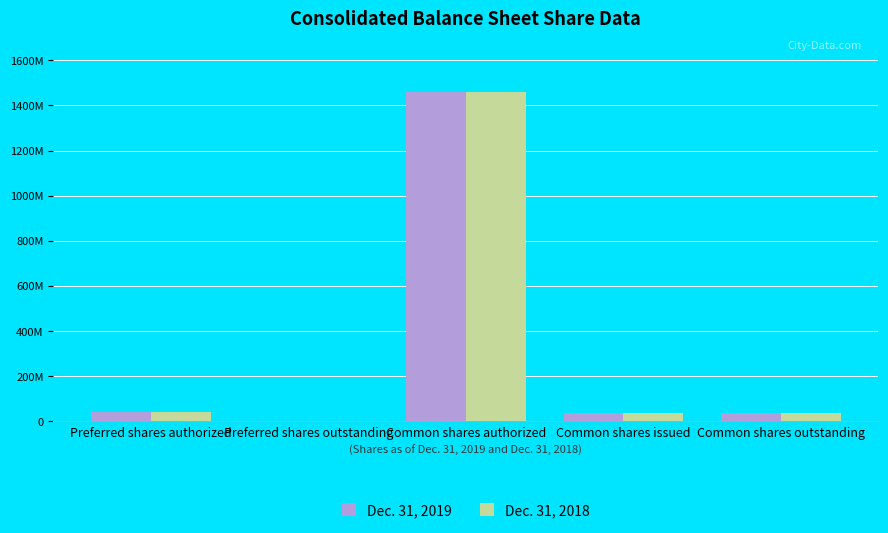

At Common shares outstanding, list the series in order from smallest to largest.

Dec. 31, 2018, Dec. 31, 2019